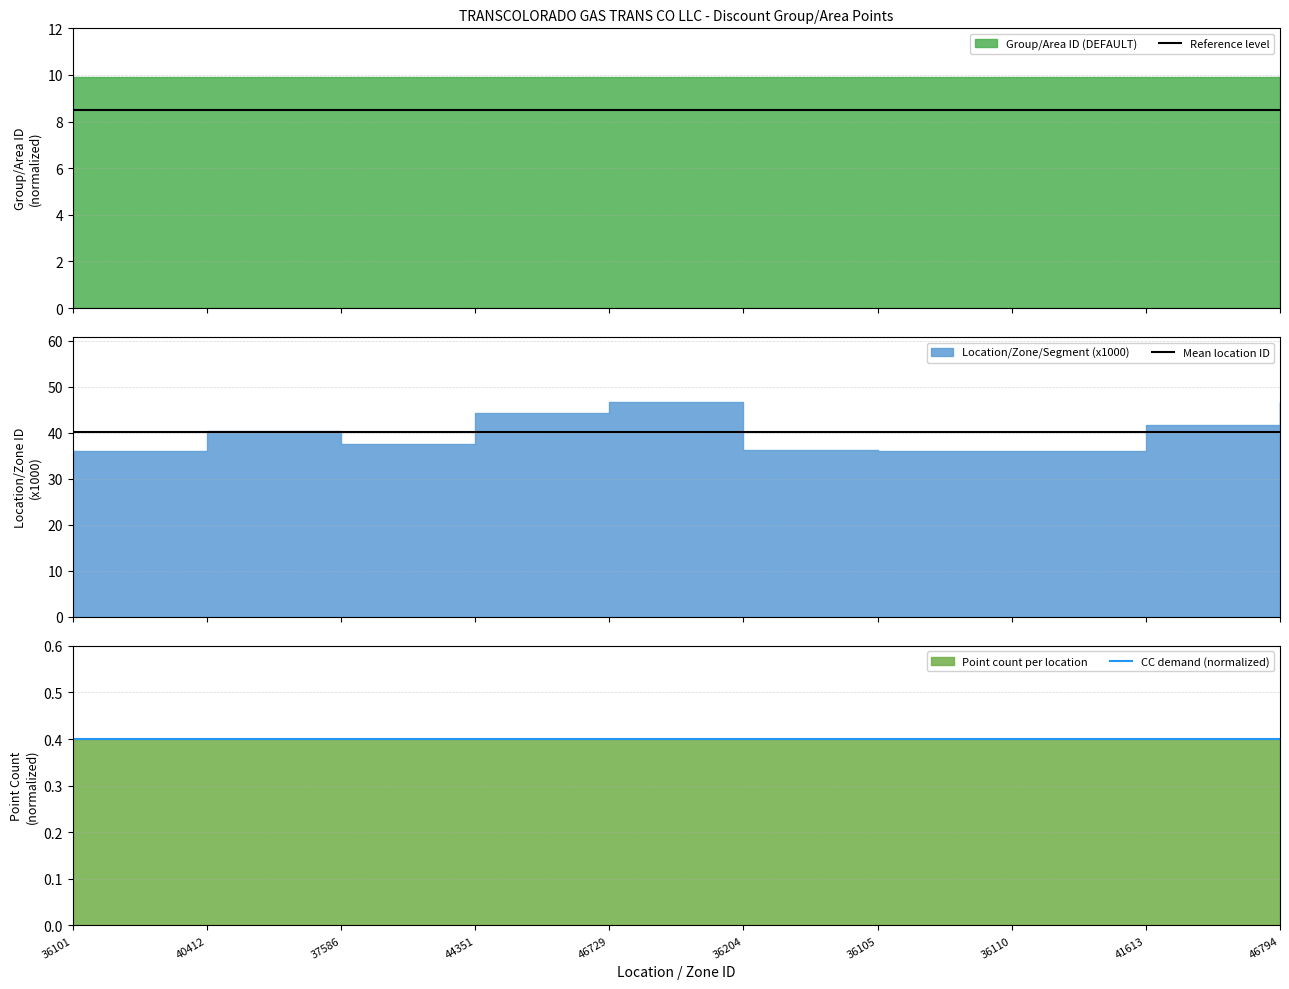

What is the greatest value displayed?

40.2